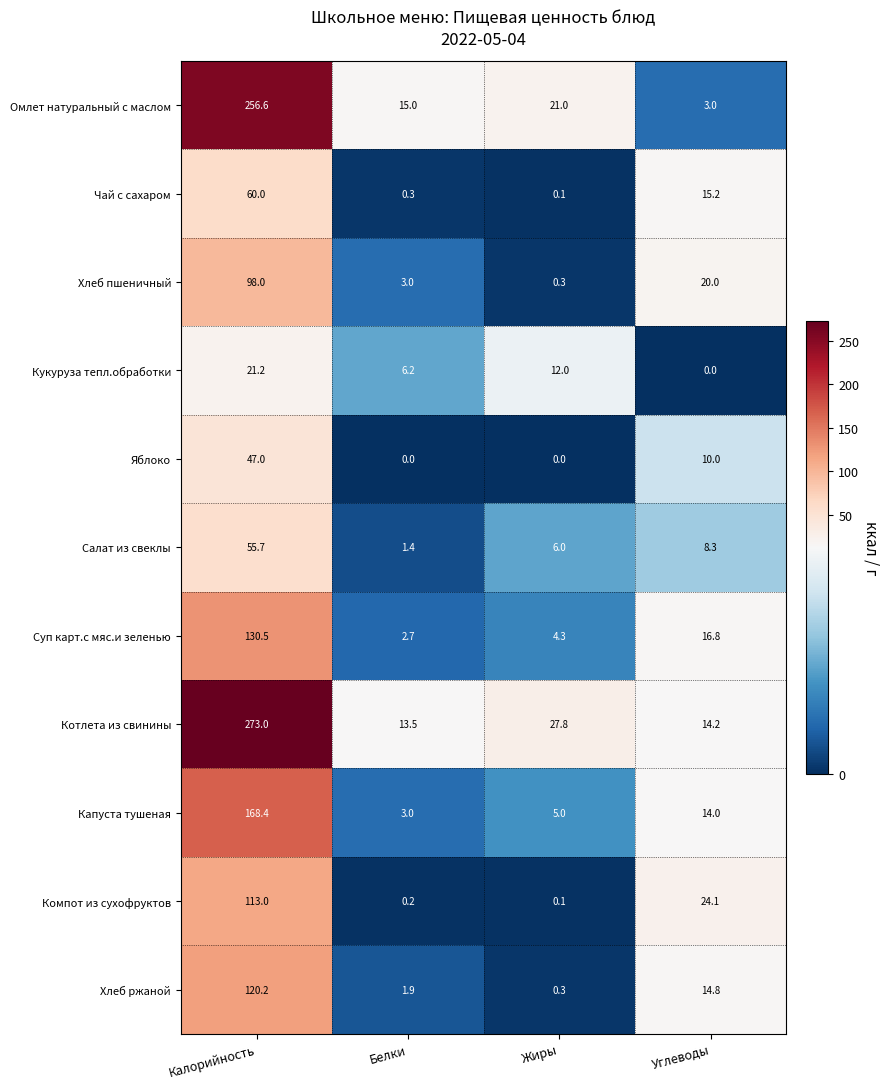

What is the total value across all series at Белки?

47.2